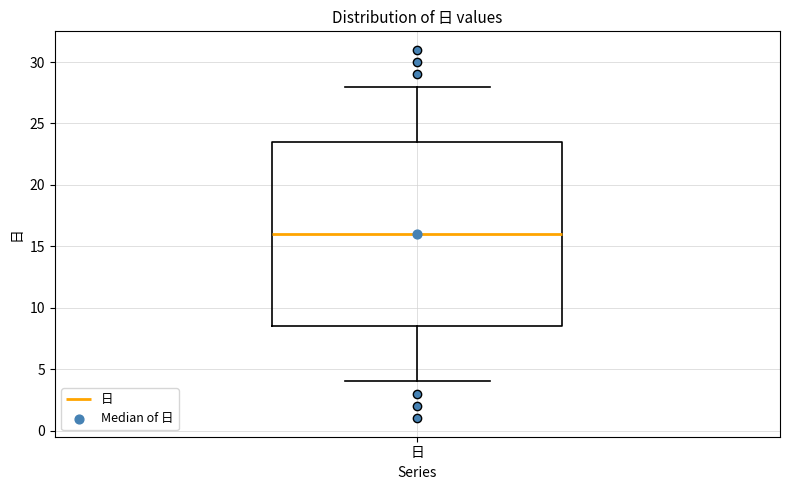

Transcribe this box plot: give where the median line is, the range the box spans, and where the two whiskers end, as read against the y-axis. The values are not printed on the chart, so give them approximately, as read against the axis.

median 16.0, box 8.5 to 23.5, whiskers 4.0 to 28.0